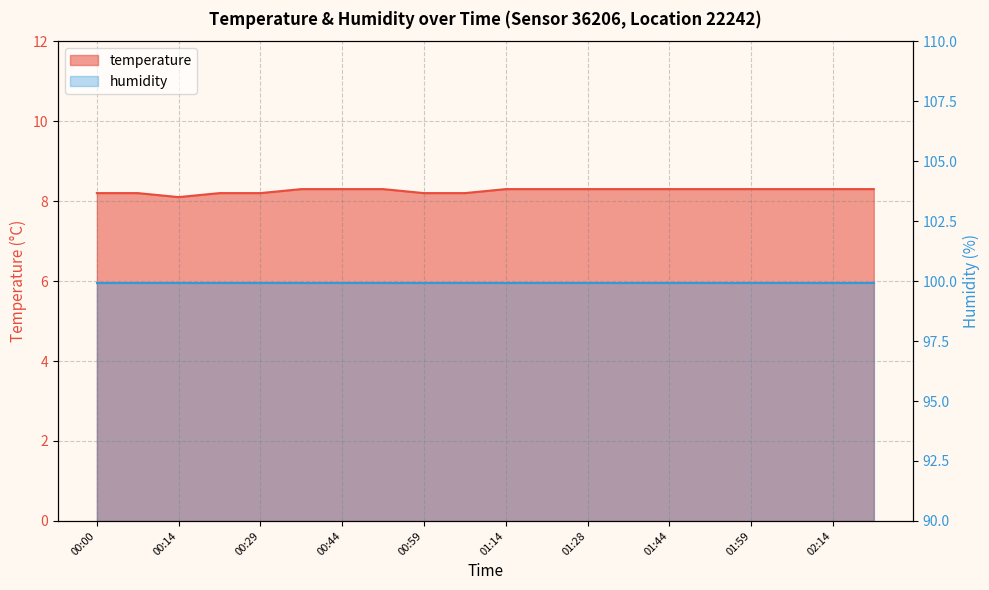

Rank the categories by value from lowest to highest.

00:14, 00:00, 00:07, 00:22, 00:29, 00:59, 01:06, 00:37, 00:44, 00:51, 01:14, 01:21, 01:28, 01:36, 01:44, 01:51, 01:59, 02:06, 02:14, 02:21